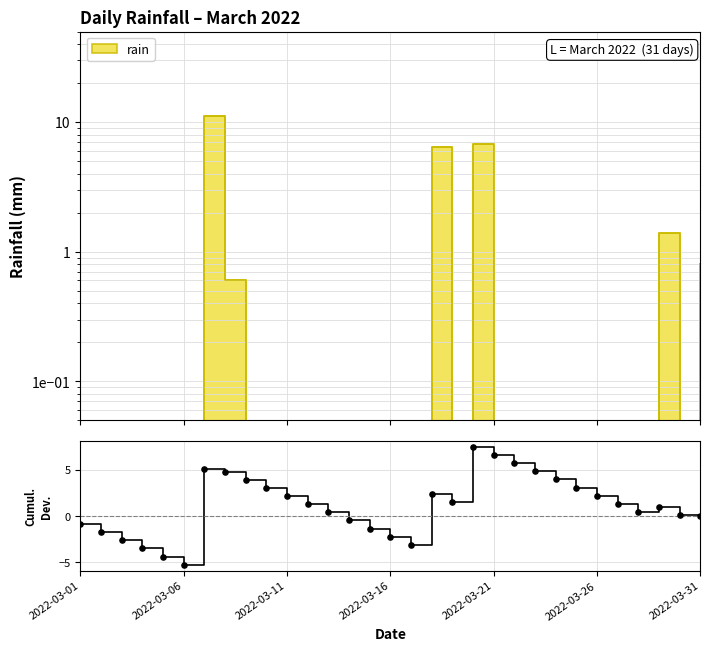

What is the change in value from 7 to 27?

-4.3